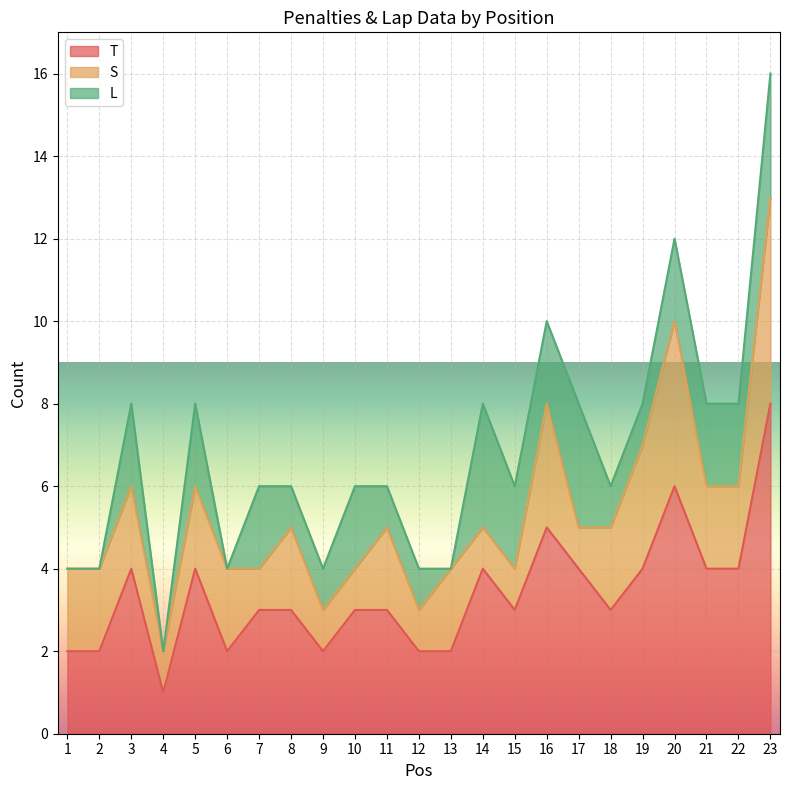

How many values in L are above zero?

18